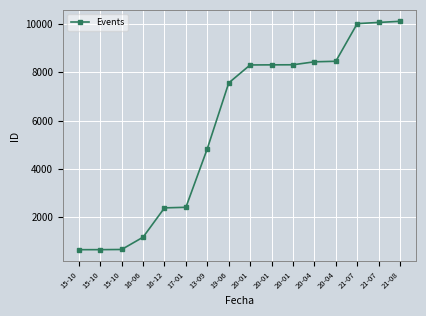

What is the ratio of the value at 19-06 to the value at 15-10?

11.6